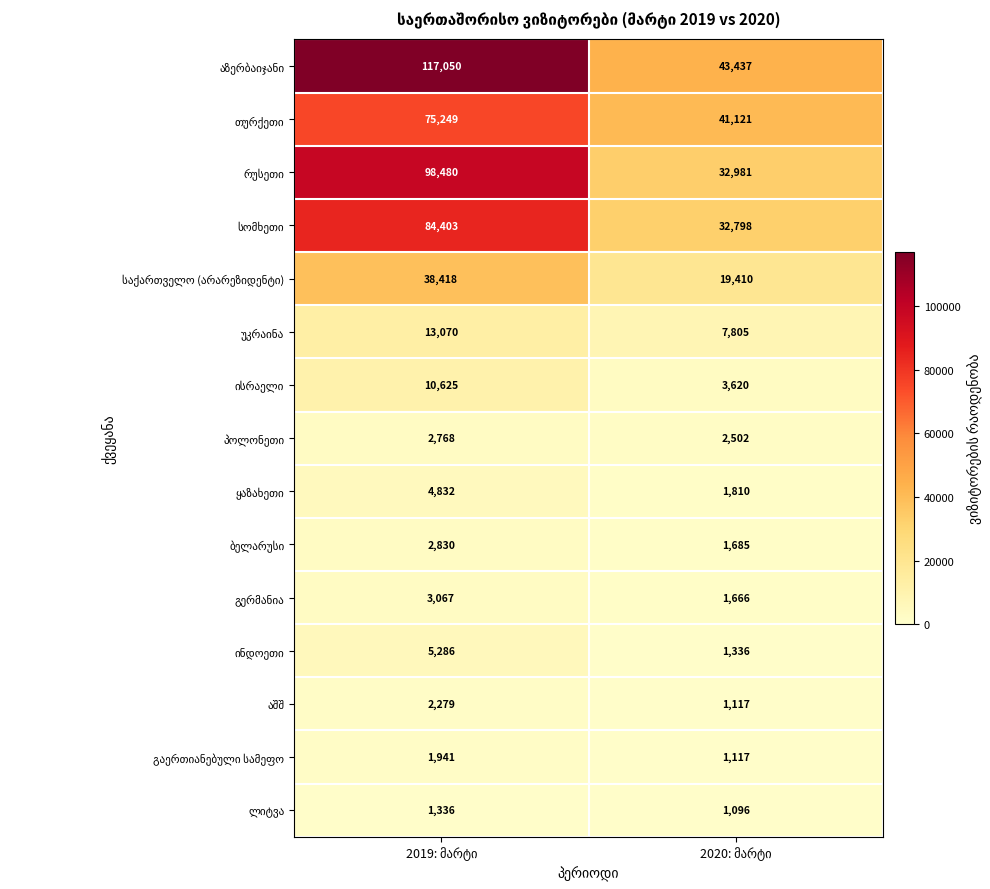

What is the greatest value displayed?

117050